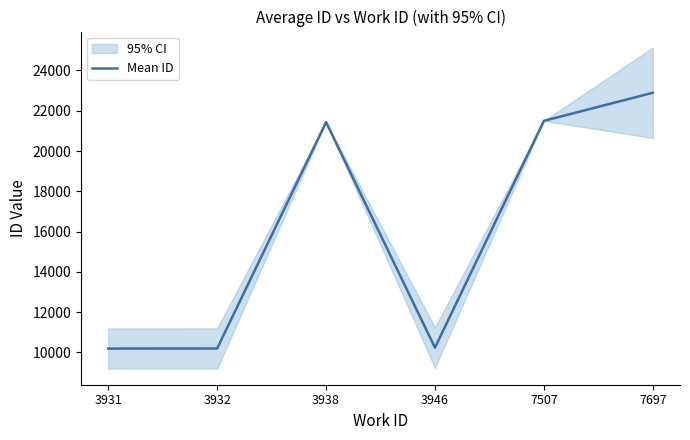

What is the sum of the values at 3931 and 7697?

33086